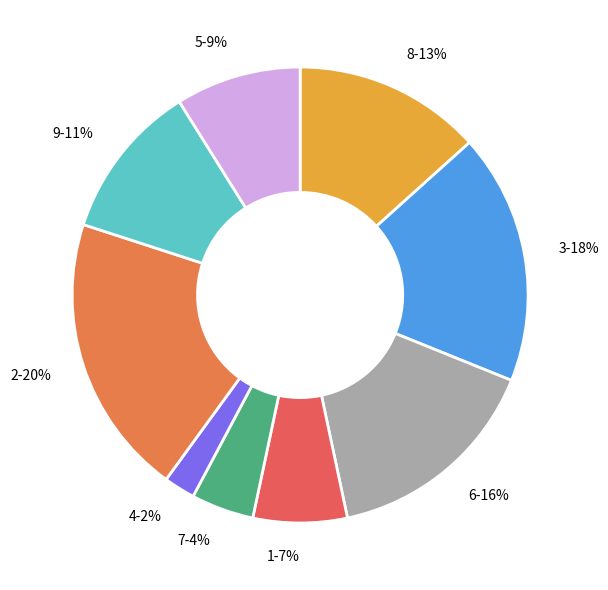

The 8 slice represents 13% of the pie. True or false?

True